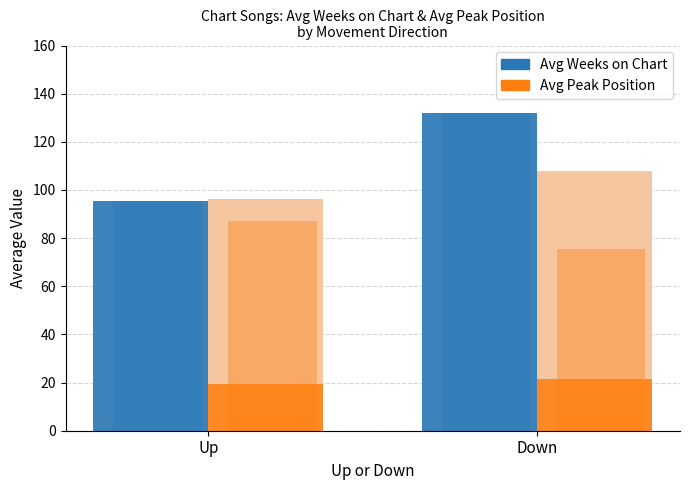

The Avg Weeks on Chart series shows 157.1 at Up. True or false?

False